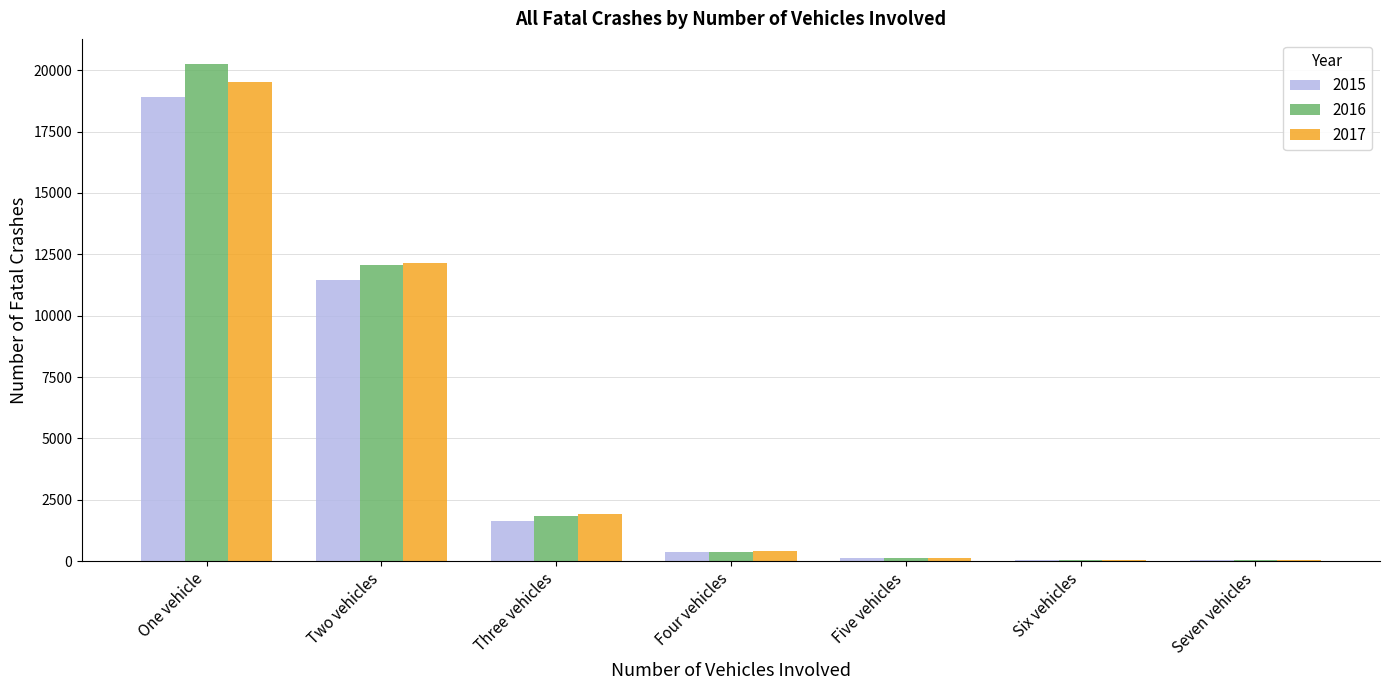

The 2017 series shows 428 at Four vehicles. True or false?

True